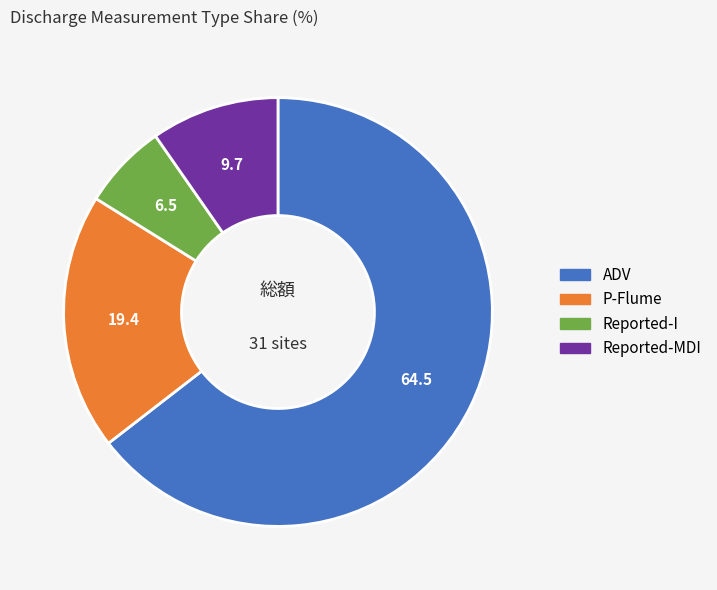

Is the sum of P-Flume and Reported-MDI greater than half?

No